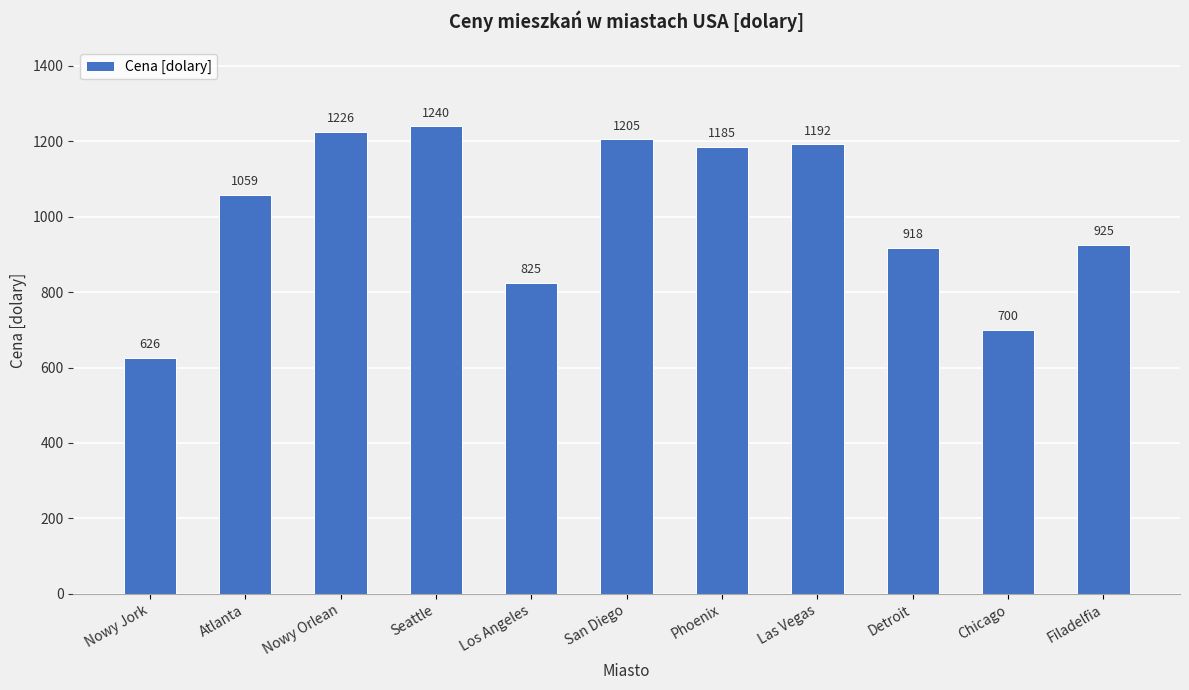

At which label is the value closest to 933?

Filadelfia